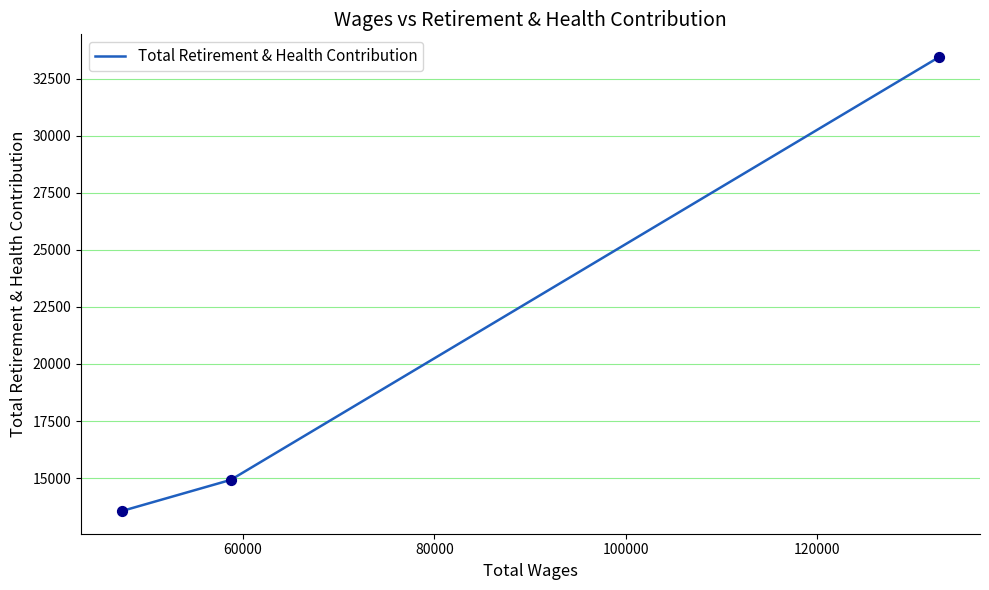

What is the sum of all values?

61930